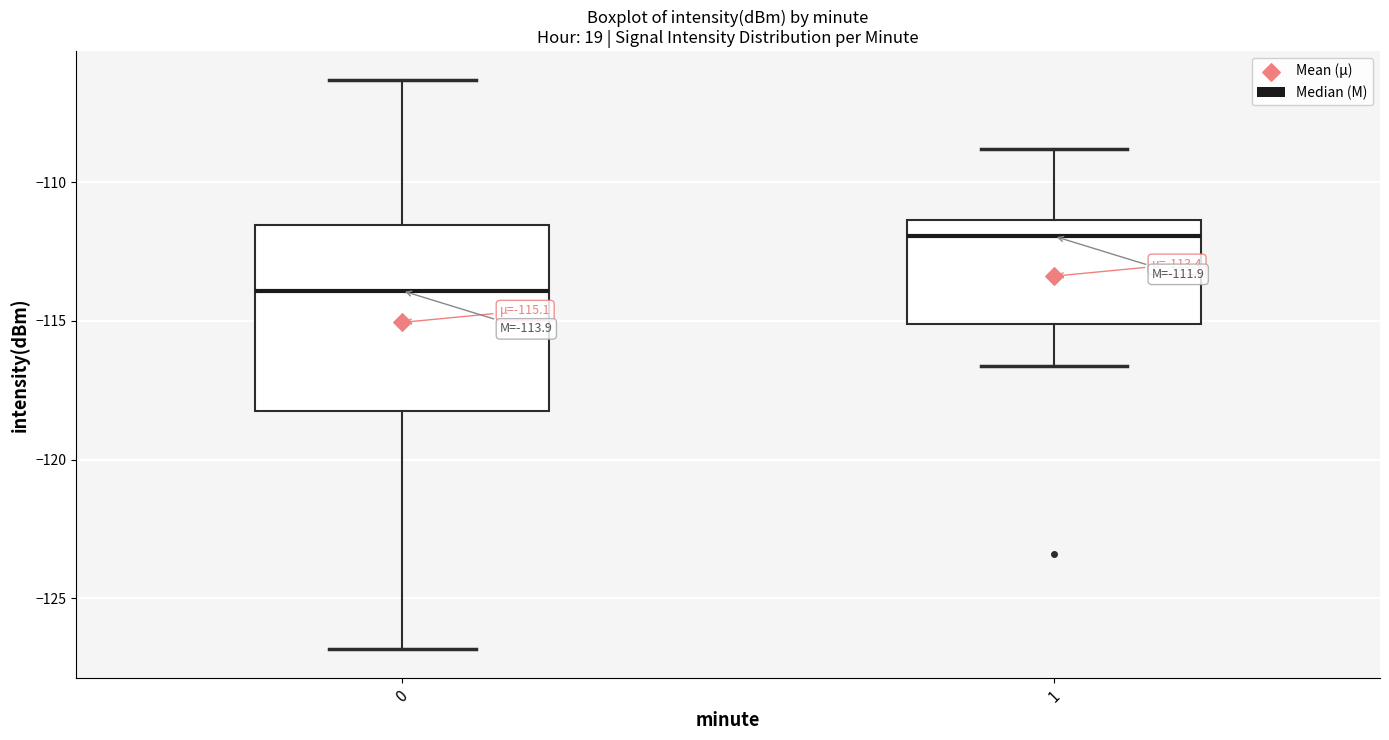

Which box has the highest median line?

1